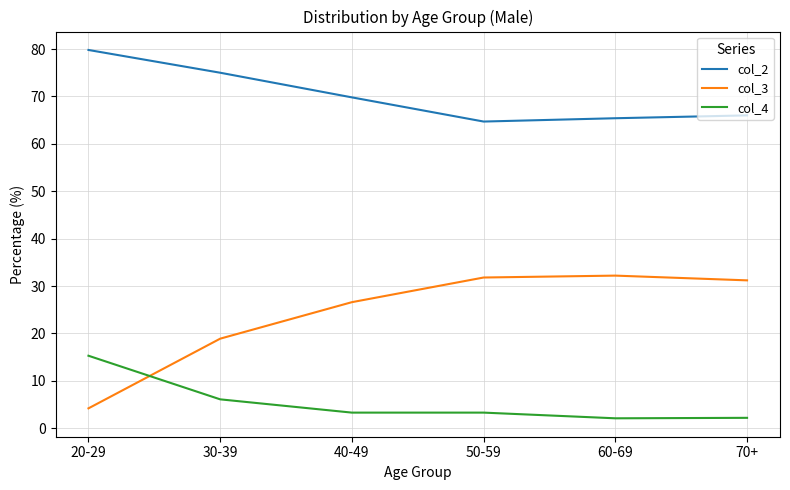

True or false: col_3 and col_2 cross at least once.

False